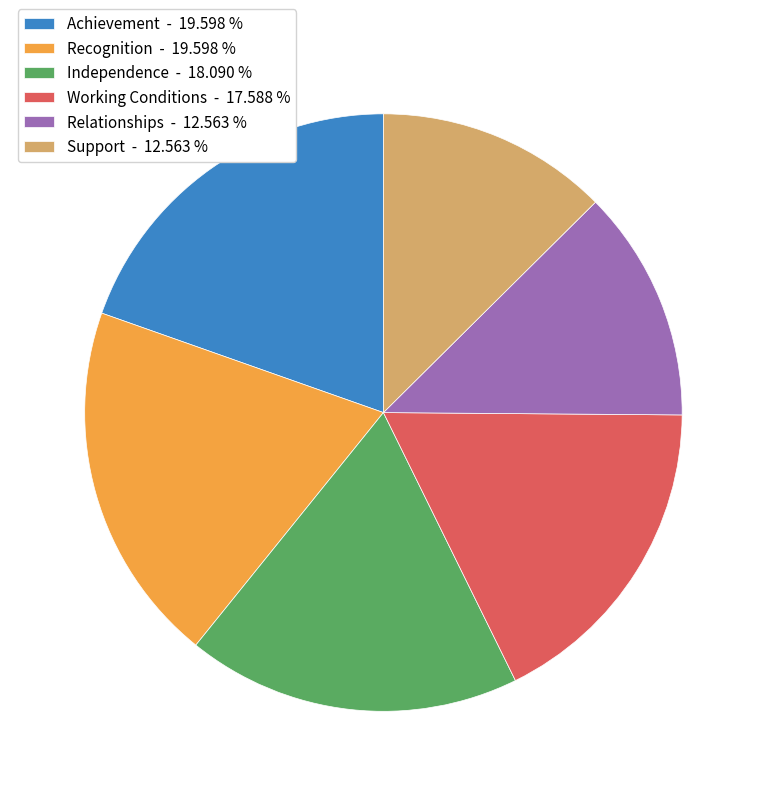

The Relationships slice represents 13% of the pie. True or false?

True